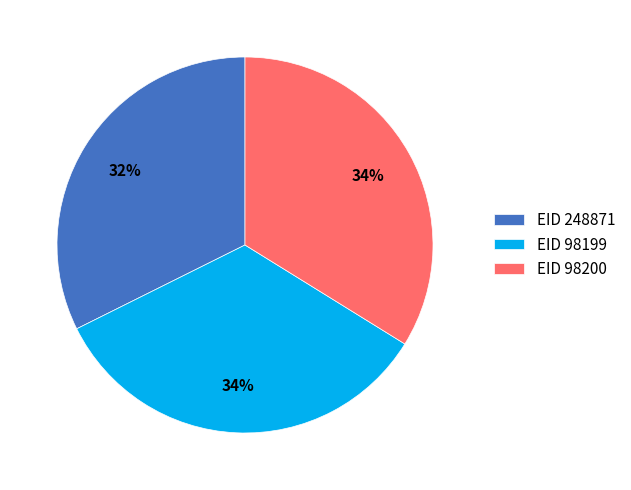

Is there any slice that represents more than half of the pie?

No